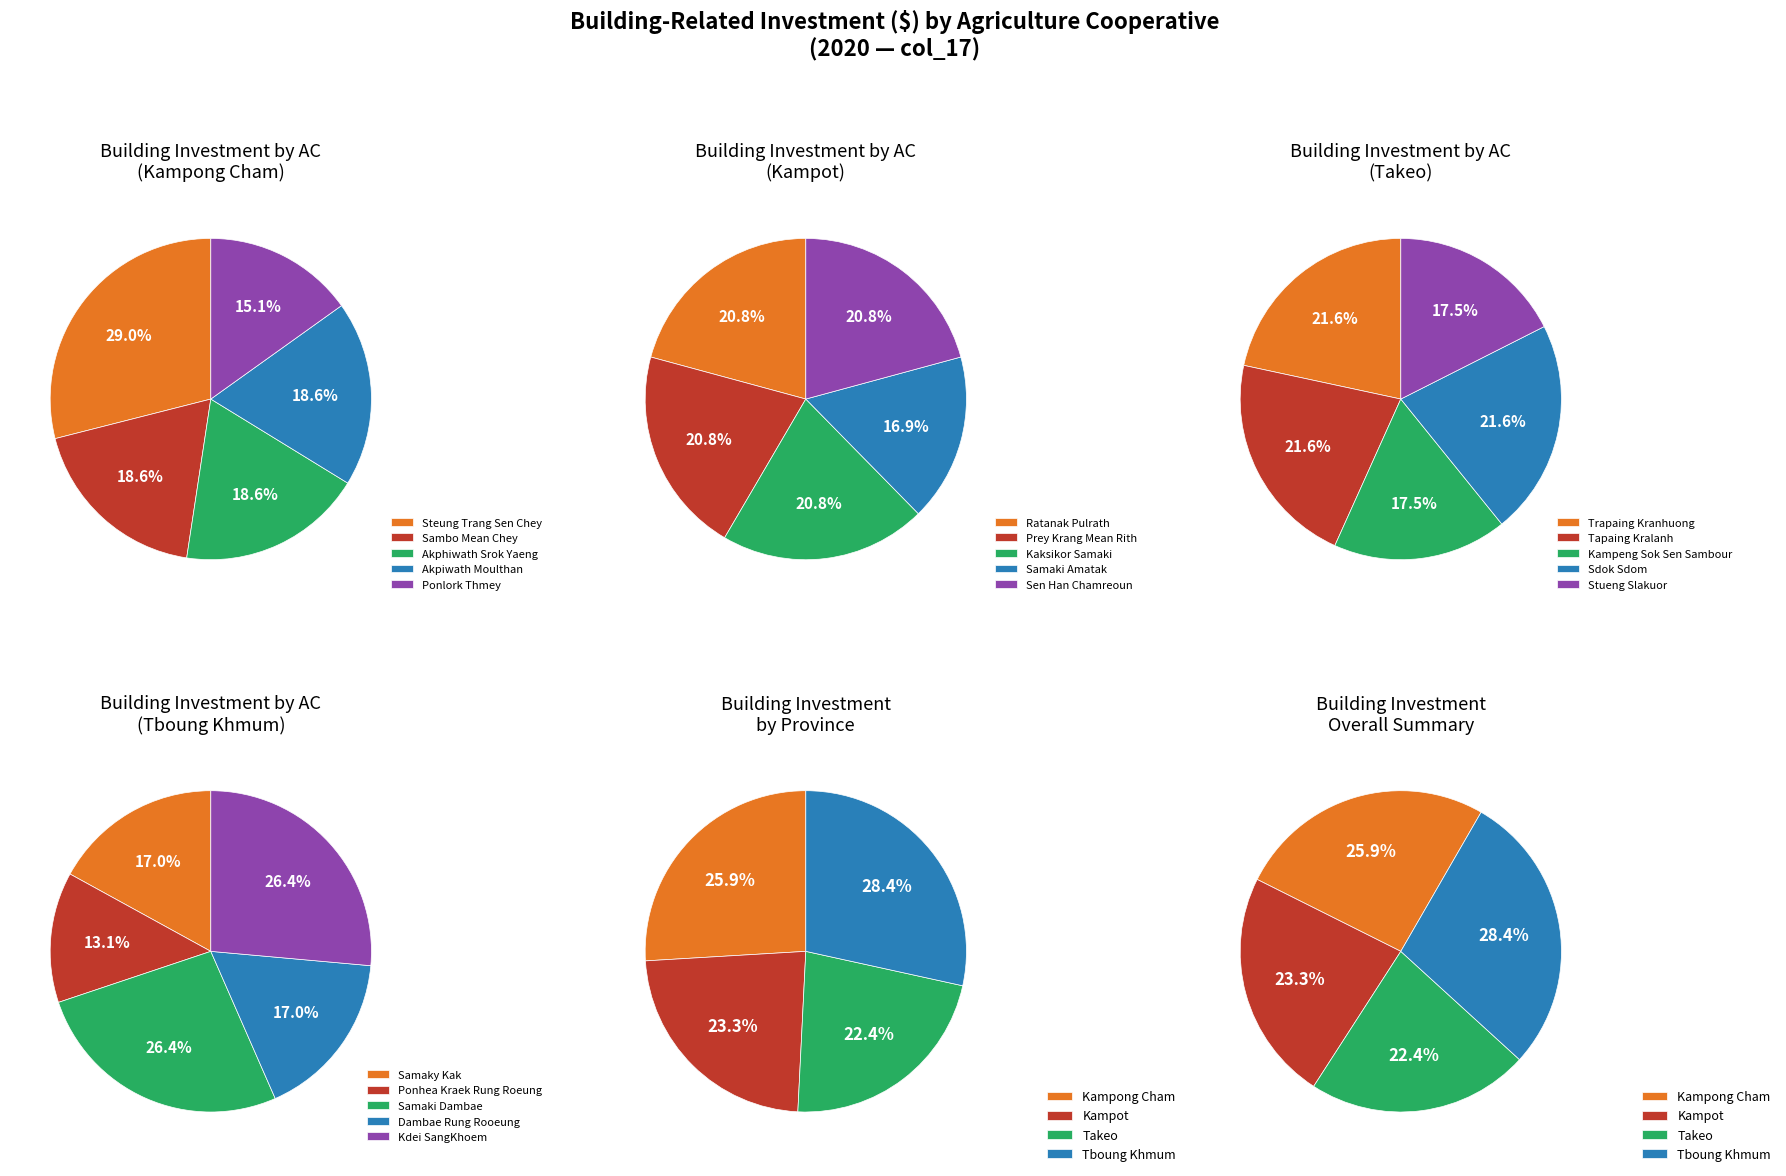

To the nearest percent, what is the difference between the largest and smallest slice percentages?

4%